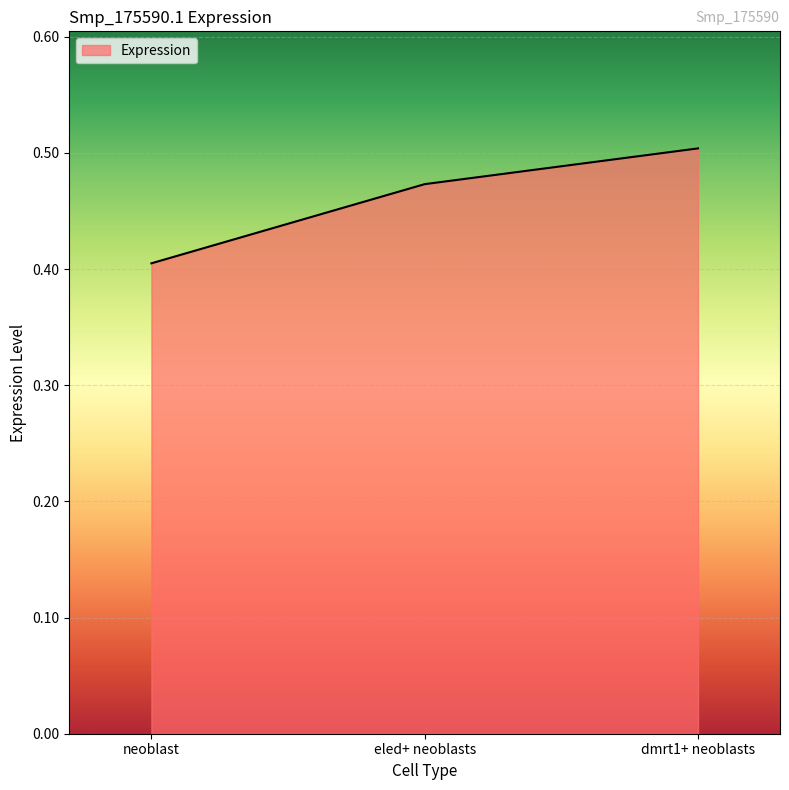

What position from the right is eled+ neoblasts?

2